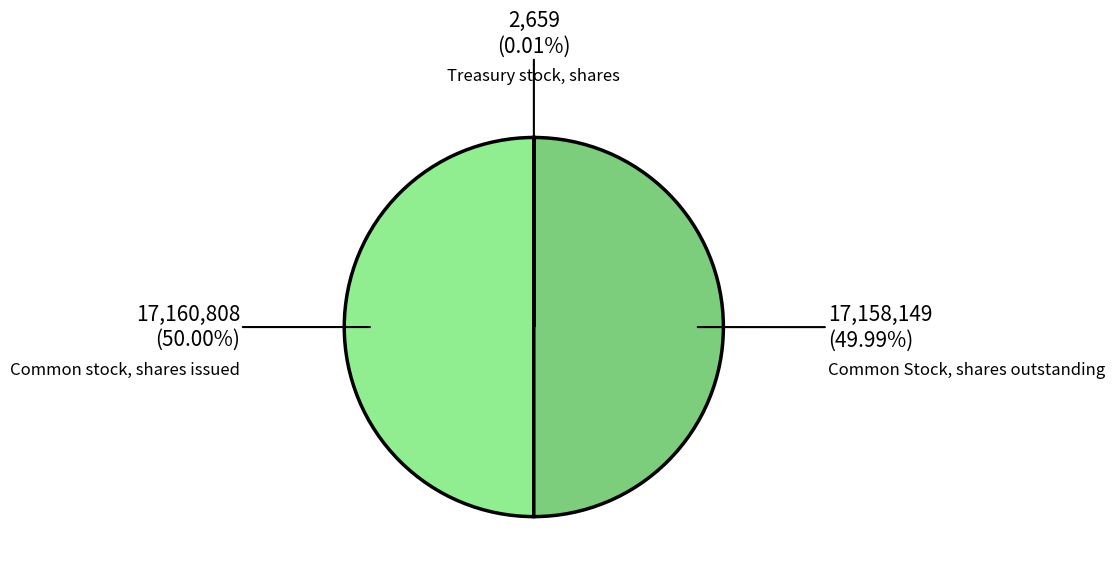

To the nearest percent, what is the combined percentage of Common Stock, shares outstanding and Treasury stock, shares?

50%